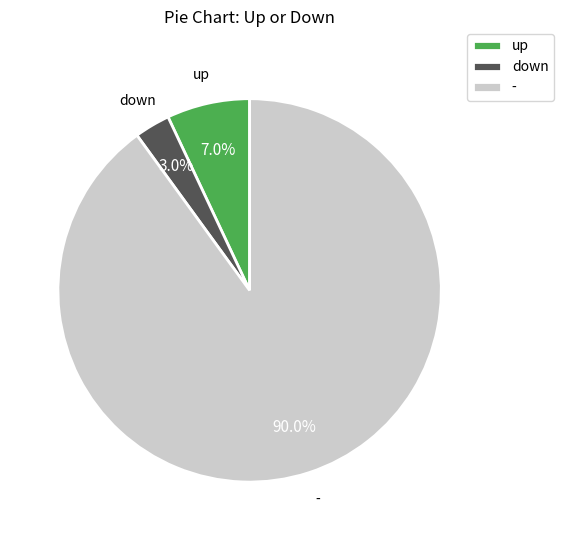

What is the largest slice in the pie chart?

-